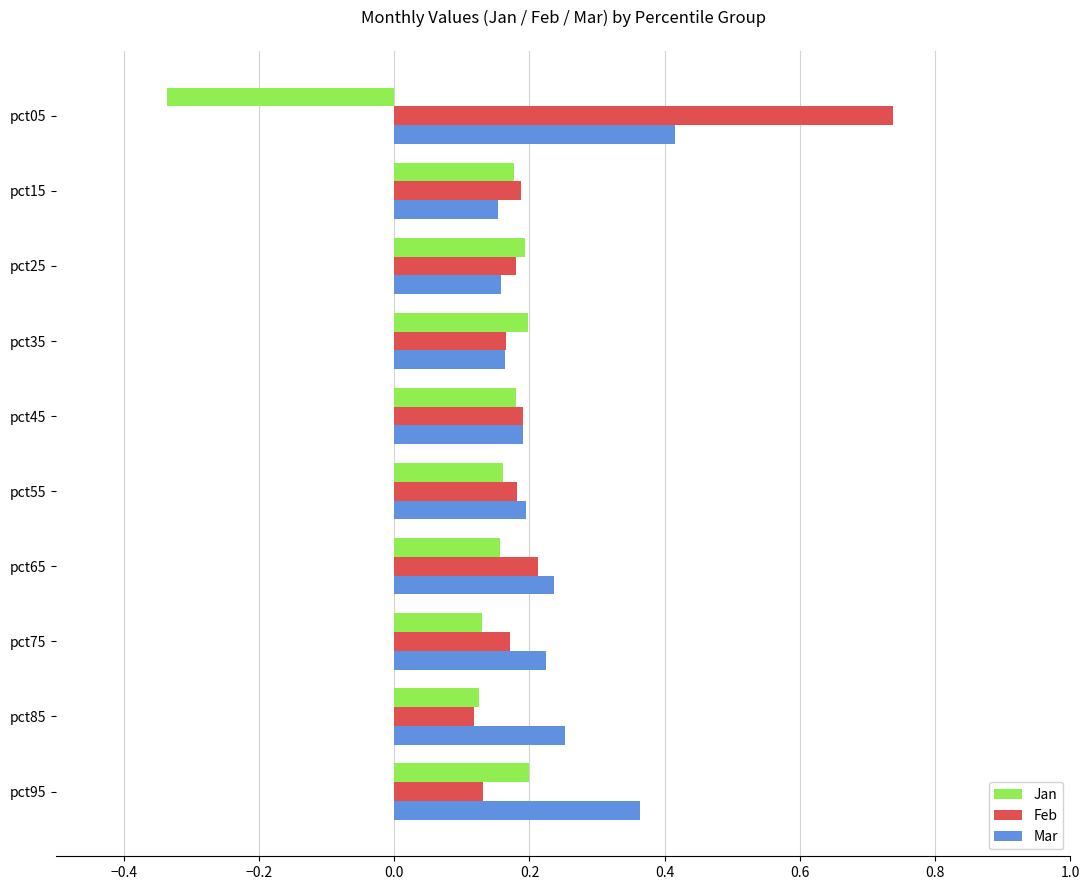

What is the sum of all Feb values?

2.3